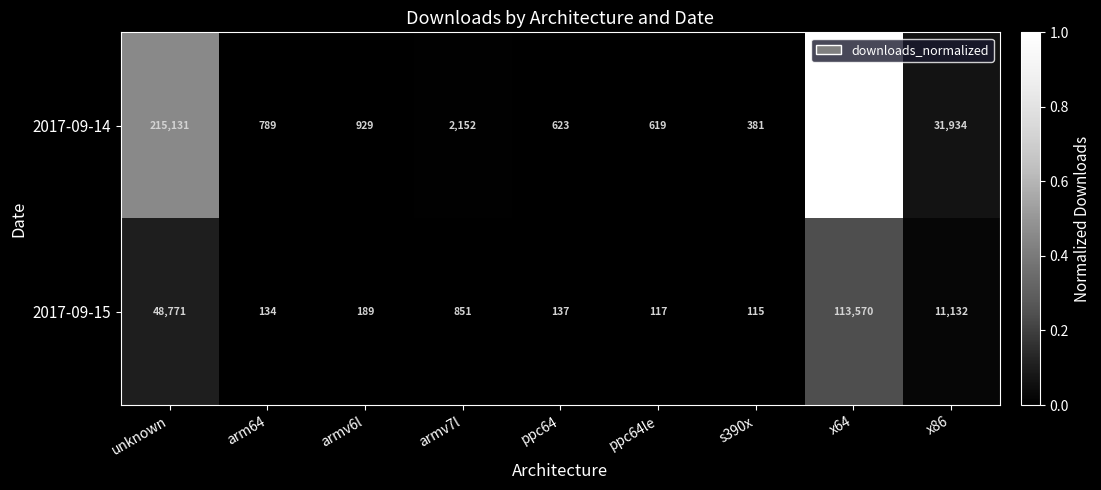

Reading left to right, transcribe all the data shown in this chart.

2017-09-14: unknown=215131	arm64=789	armv6l=929	armv7l=2152	ppc64=623	ppc64le=619	s390x=381	x64=473147	x86=31934
2017-09-15: unknown=48771	arm64=134	armv6l=189	armv7l=851	ppc64=137	ppc64le=117	s390x=115	x64=113570	x86=11132